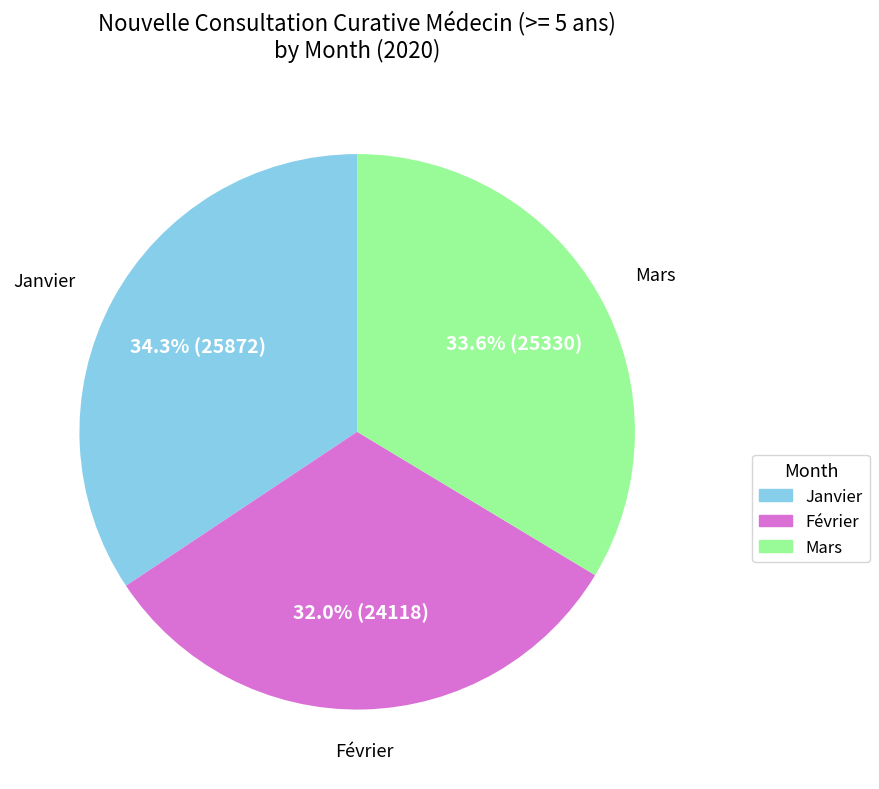

Is there a majority slice in this chart?

No